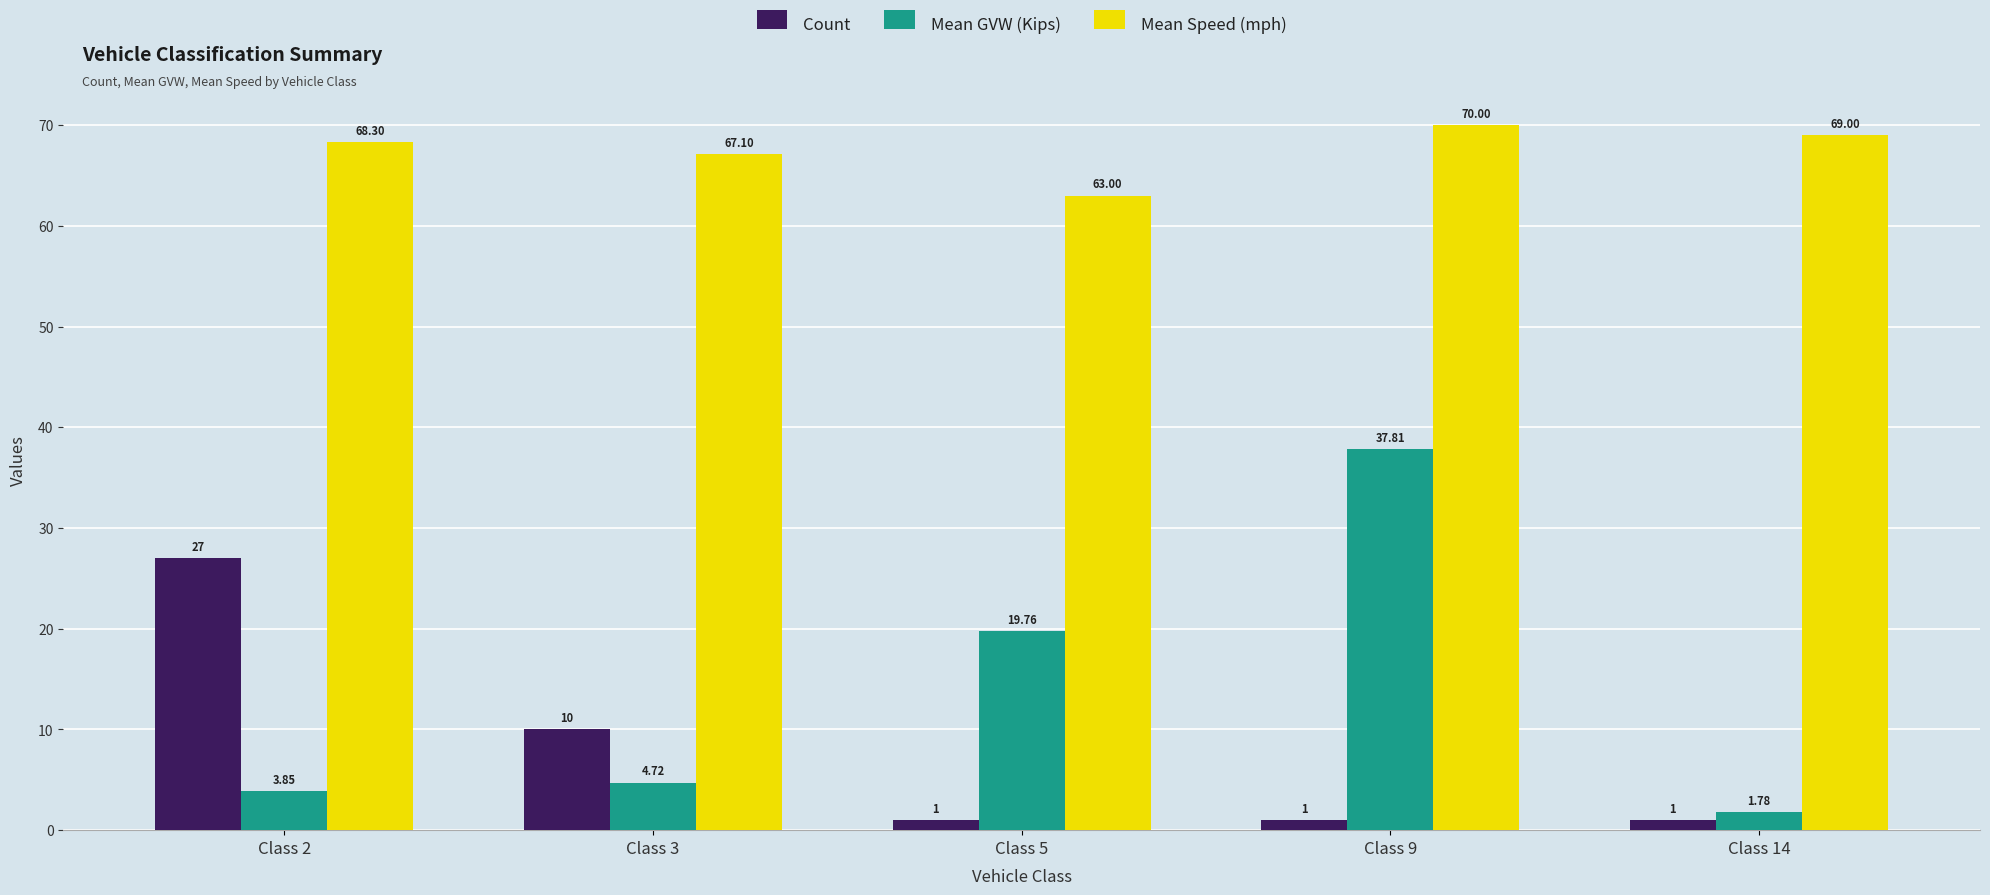

True or false: Mean Speed (mph) has a value of 108.4 at Class 14.

False